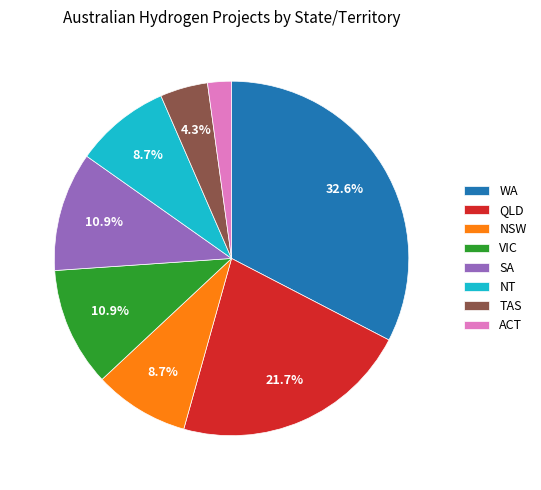

To the nearest percent, what is the difference between the NT and QLD slice percentages?

13%